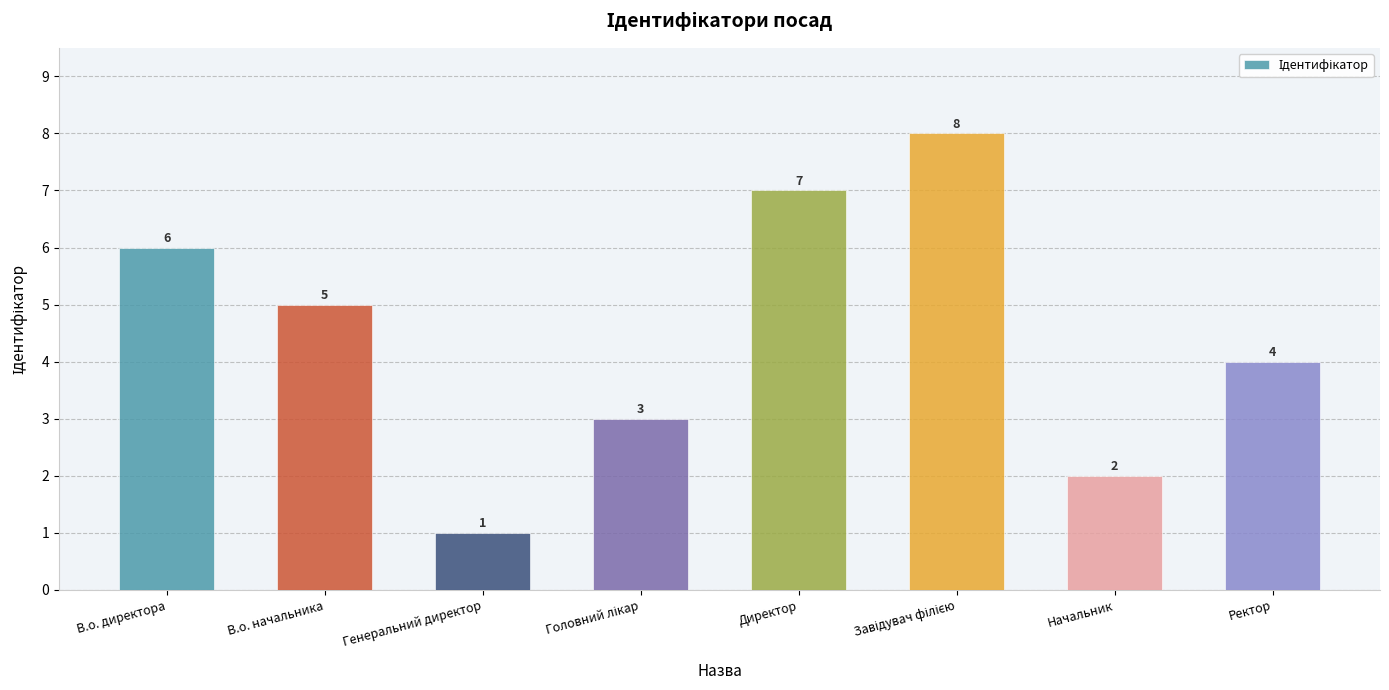

The chart shows a value of 13 at Директор. True or false?

False